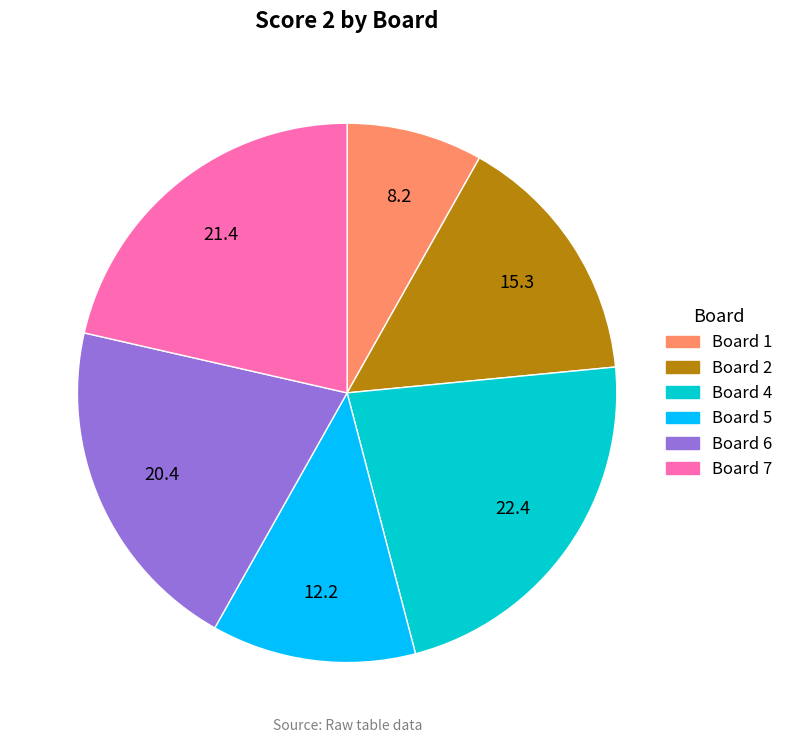

Does any single category account for the majority?

No